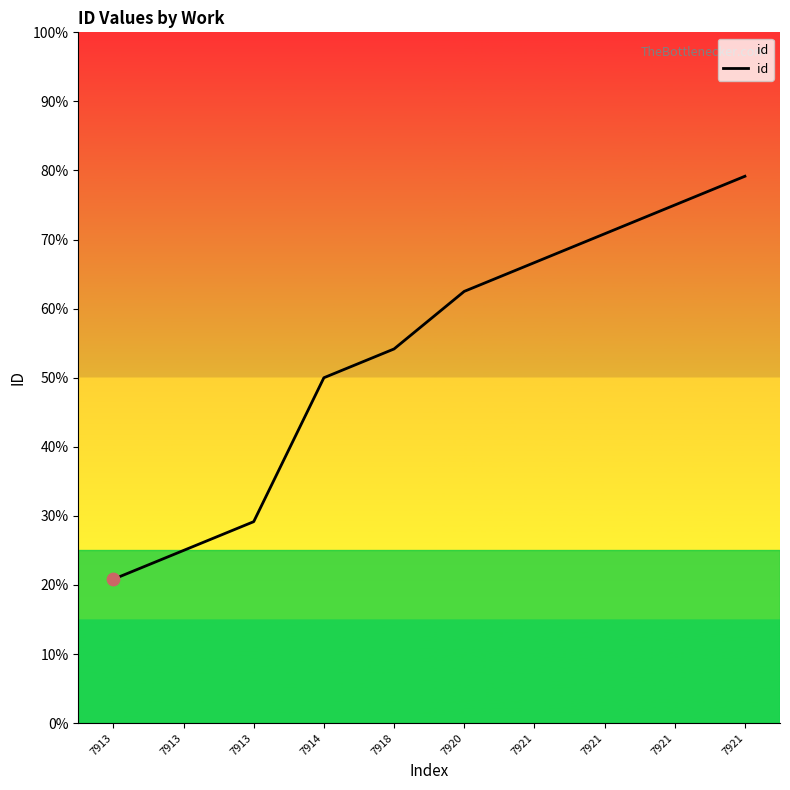

Which has a higher value, 7913 or 7914?

7914